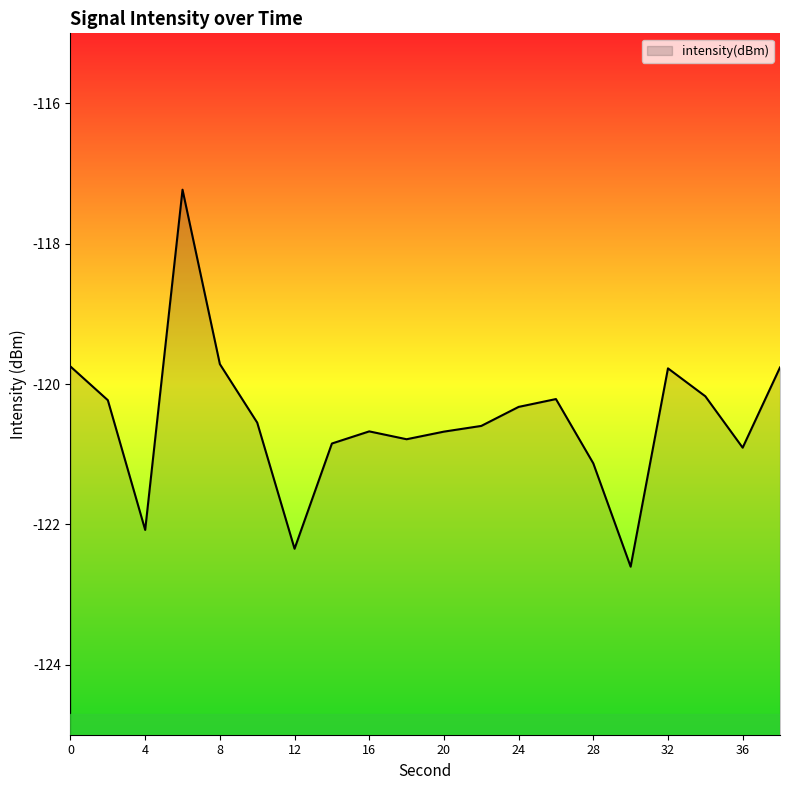

What is the difference between the maximum and minimum values?

5.4